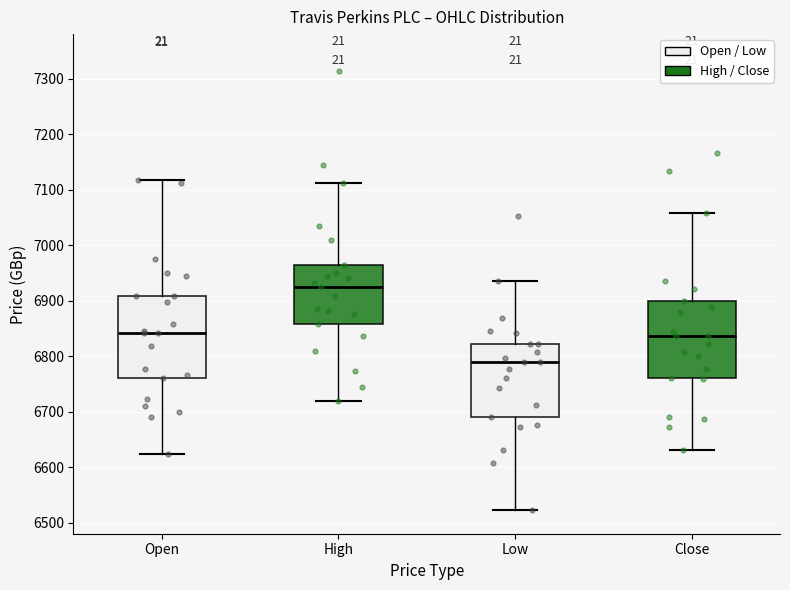

Which box is the tallest, from its lower edge to its upper edge?

Open